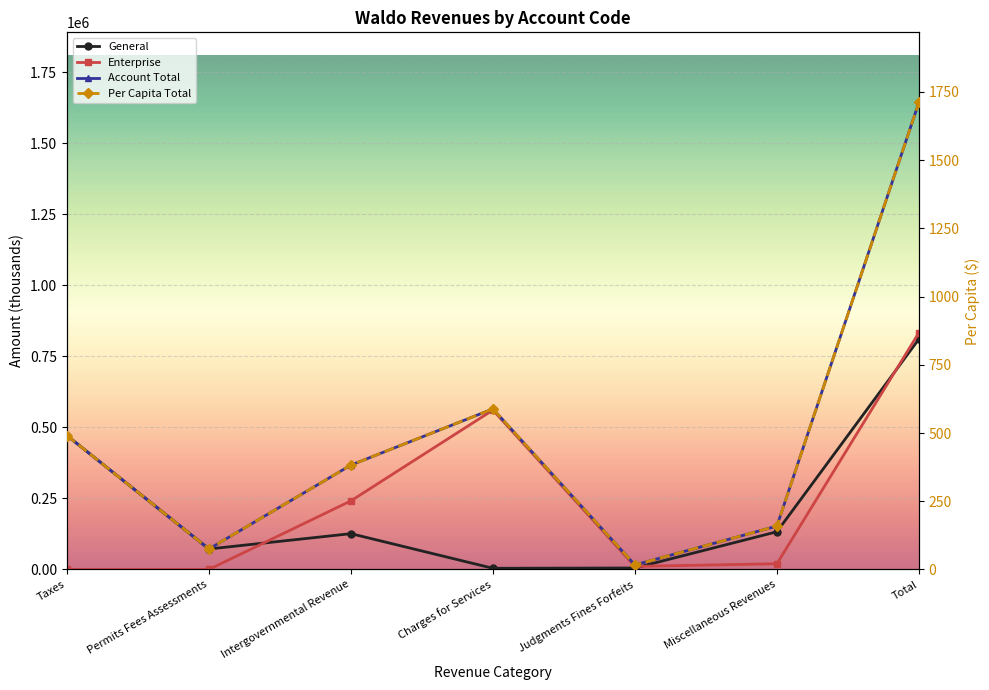

What is the difference between the highest and lowest values at Permits Fees Assessments?

71974.0